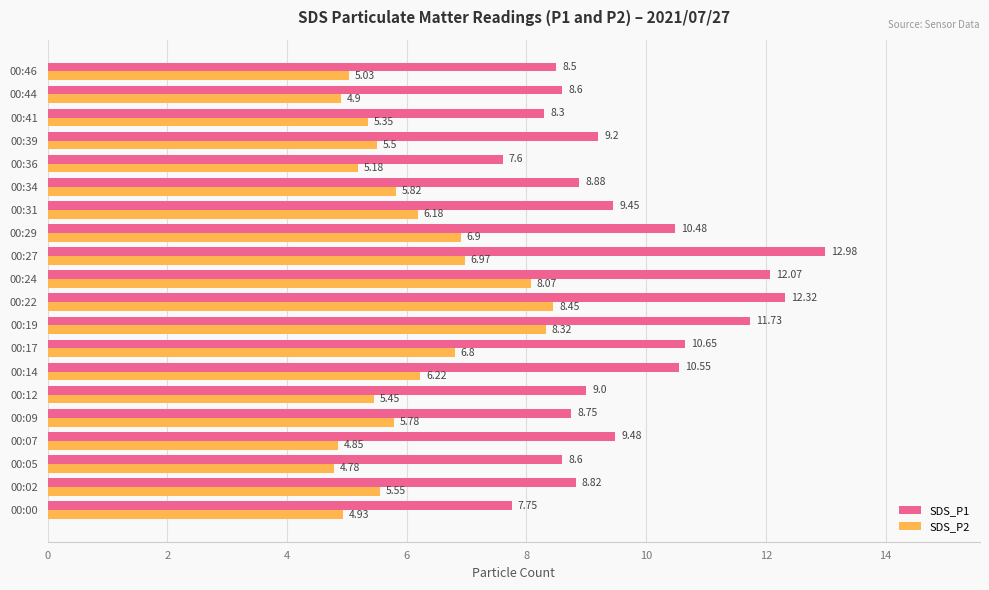

What is the difference between the second highest and minimum values in the SDS_P1 series?

4.7